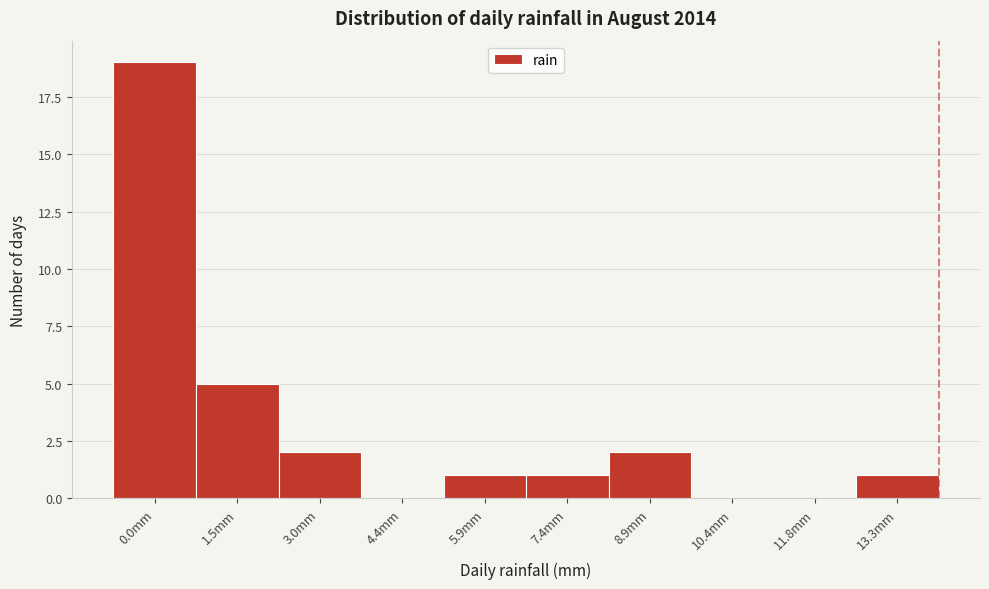

Reading left to right, what are all the values shown in this chart?

0.0mm=19	1.5mm=5	3.0mm=2	4.4mm=0	5.9mm=1	7.4mm=1	8.9mm=2	10.4mm=0	11.8mm=0	13.3mm=1